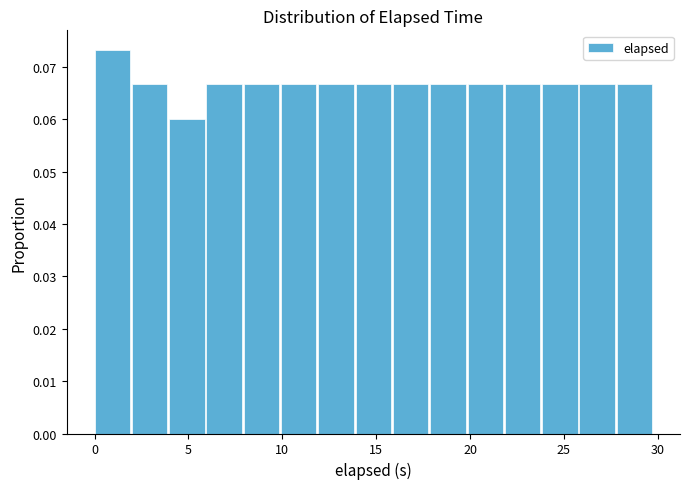

Read against the x-axis, roughly where is the centre of the tallest bar?

1.0